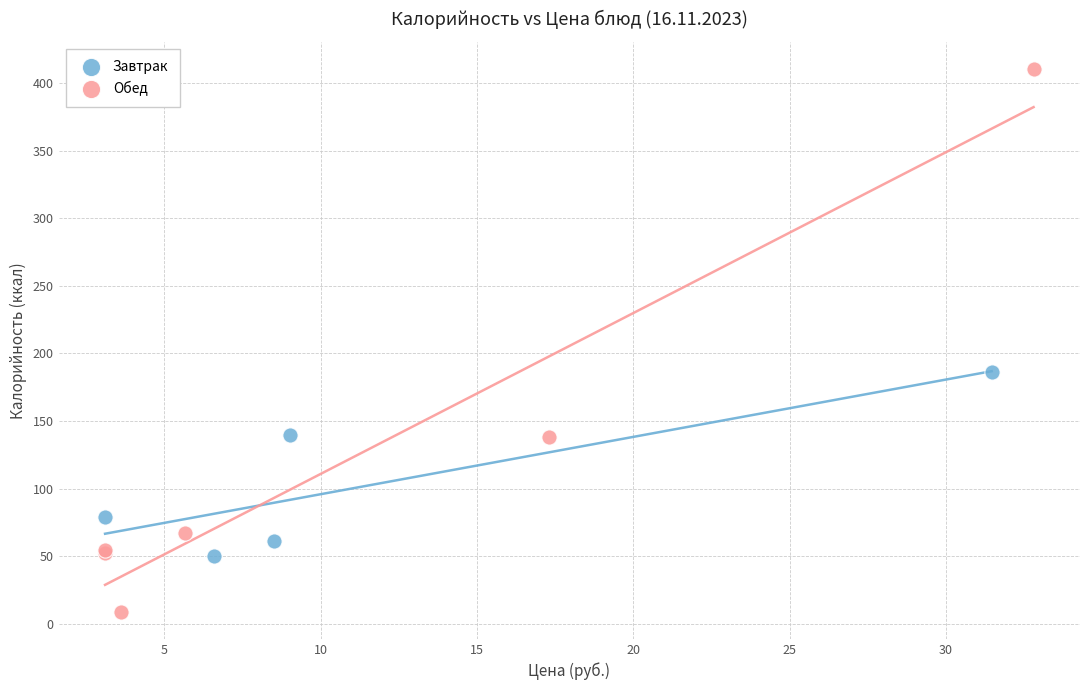

Which series has the widest spread of Y values?

Обед